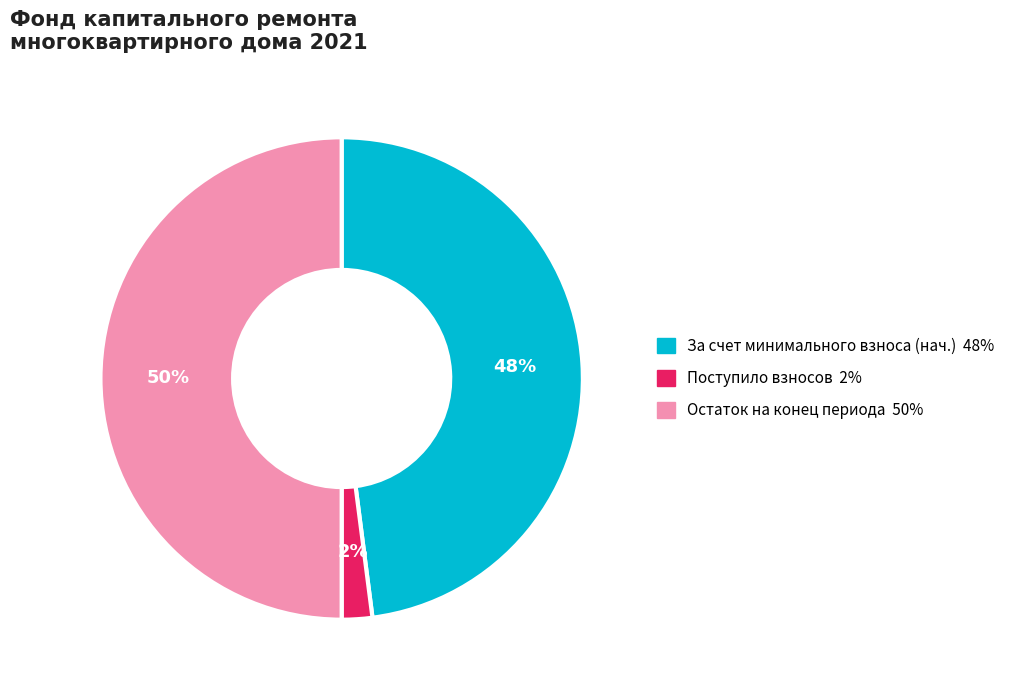

To the nearest percent, what is the average slice percentage?

33%